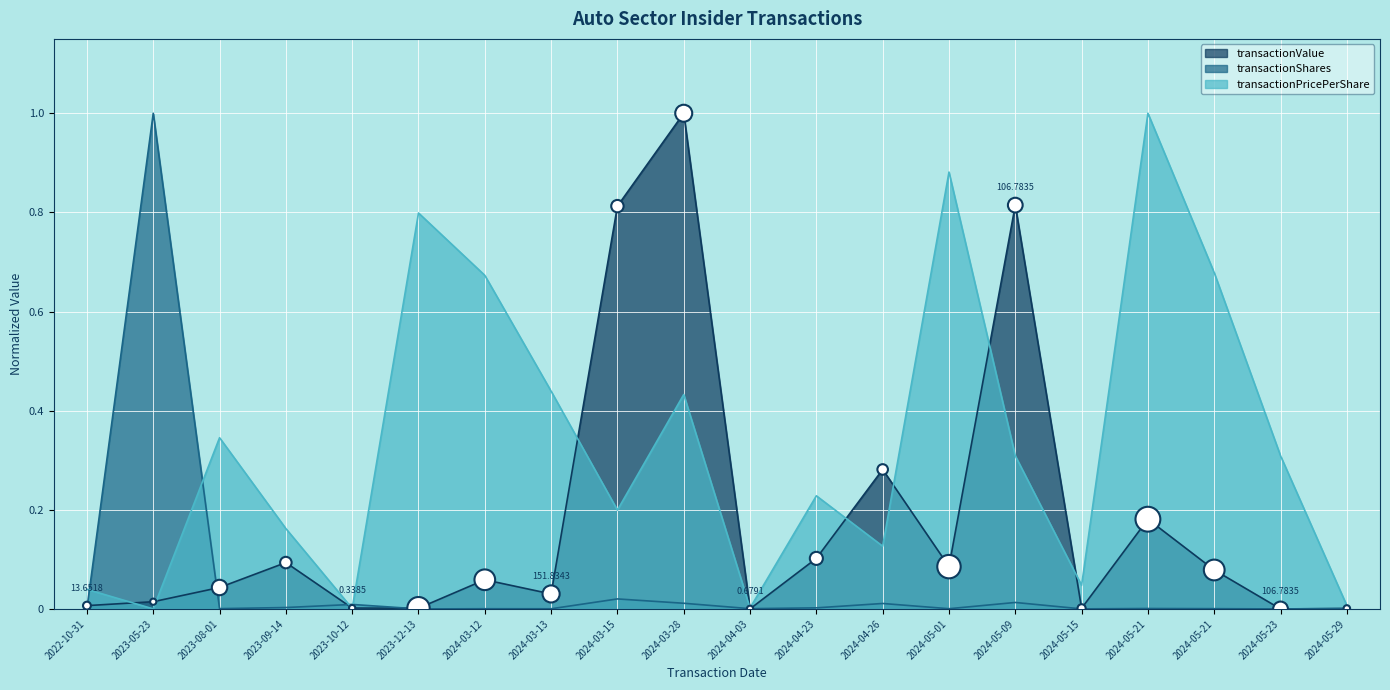

What are all the series names shown in the legend?

transactionPricePerShare, transactionShares, transactionValue